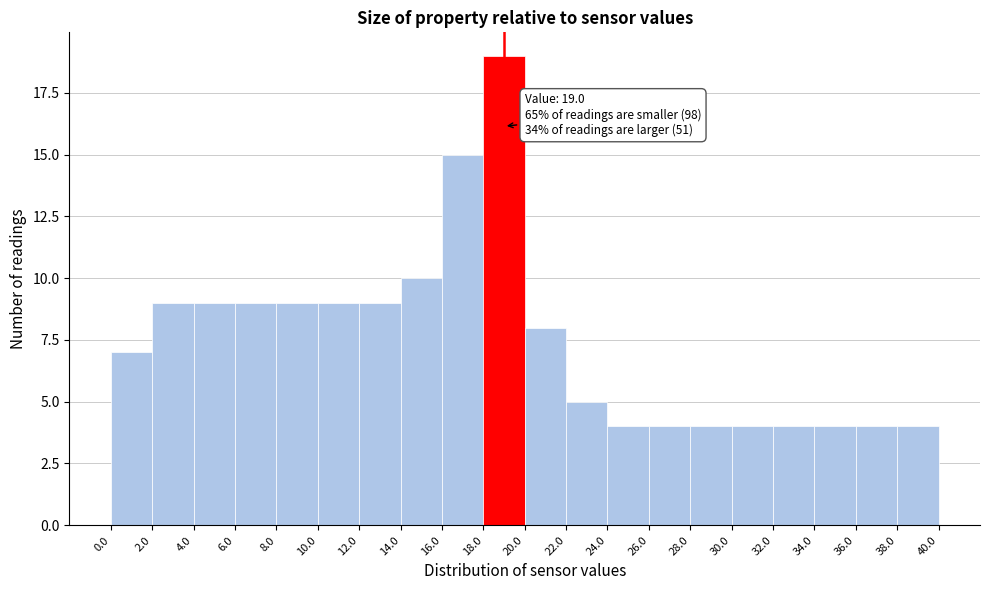

Which range on the x-axis has the tallest bar?

18.0 to 20.0